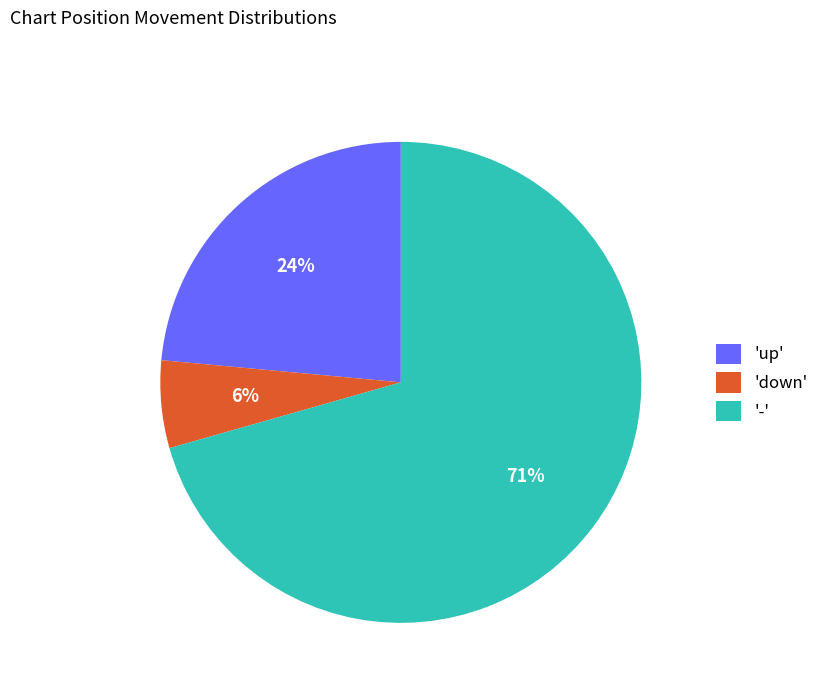

Which slice is the largest?

-